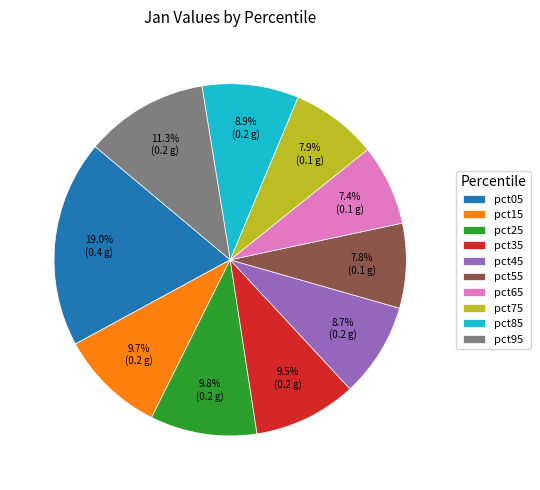

Does pct85 account for over 50% of the chart?

No